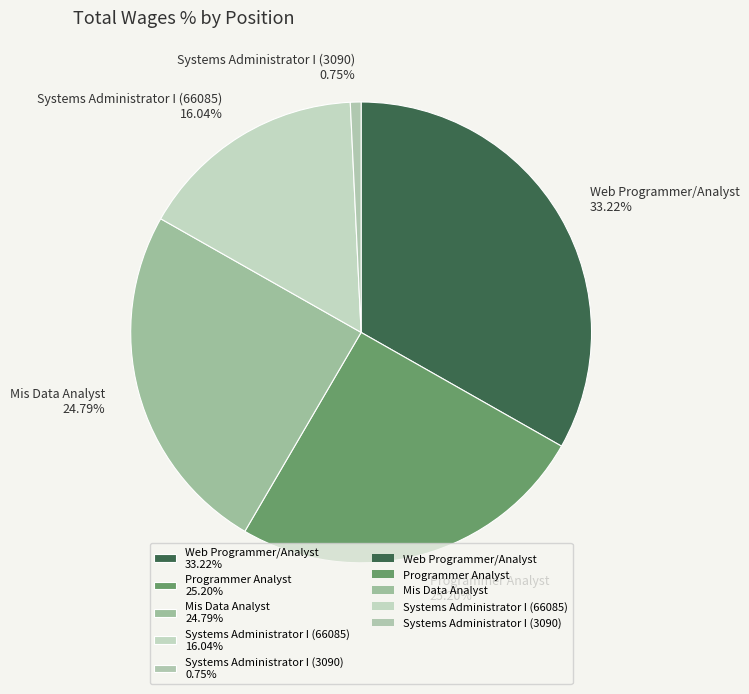

What is the ratio of the value at Programmer Analyst 25.20% to the value at Systems Administrator I (3090) 0.75%?

33.6